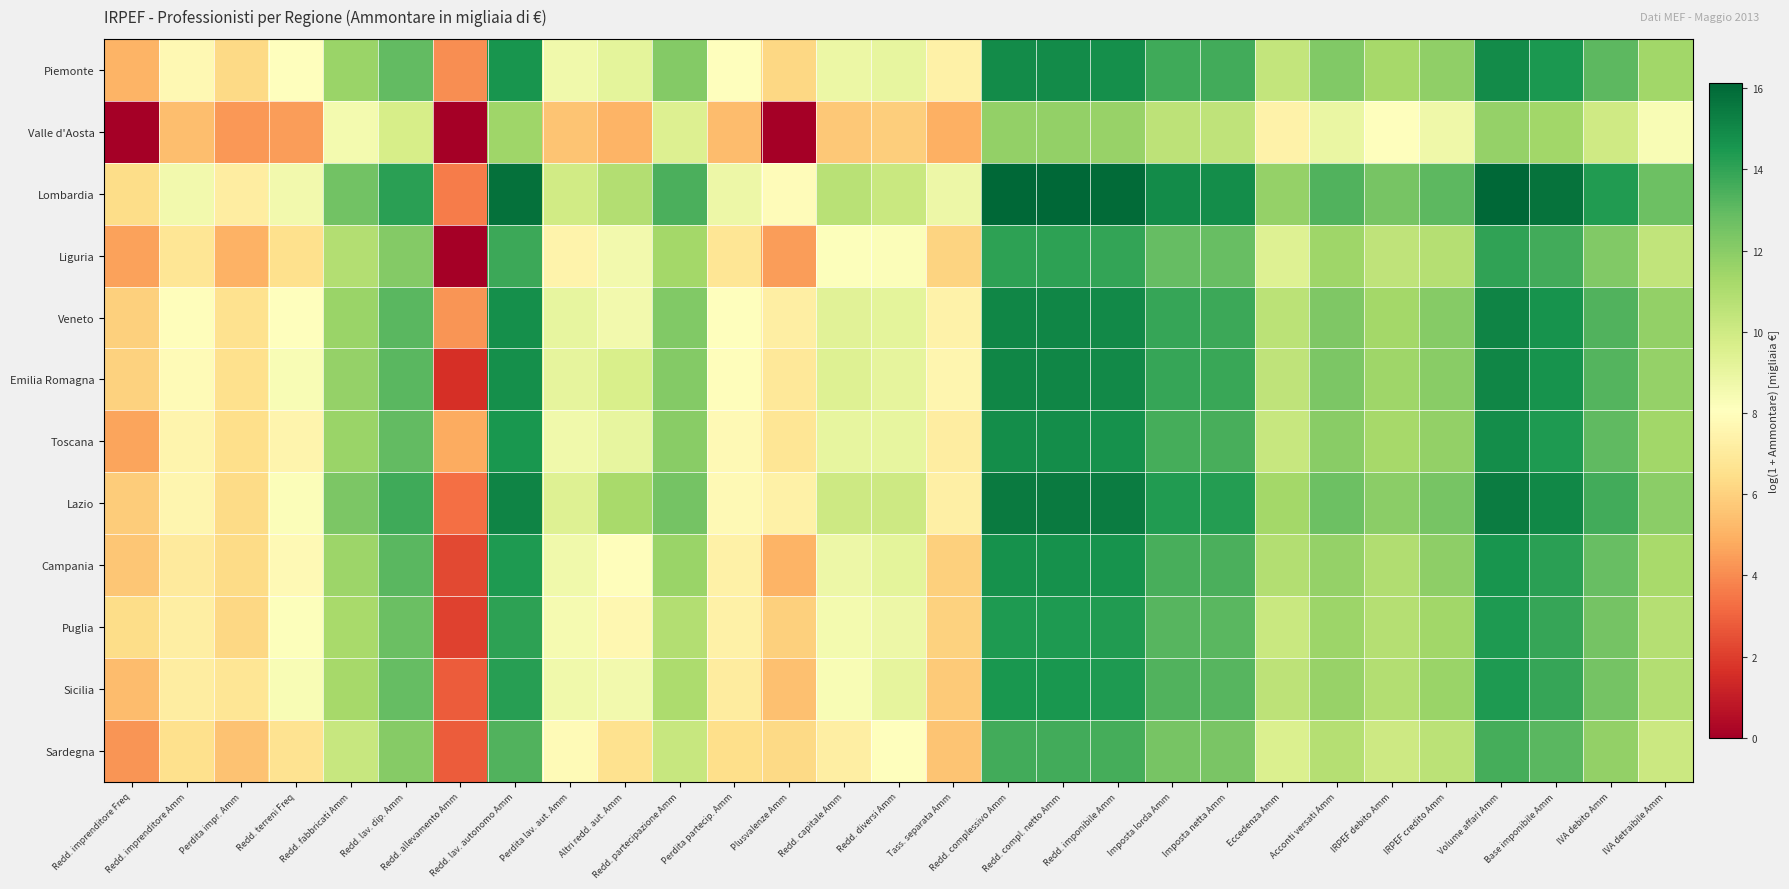

How many distinct data groups are displayed?

12